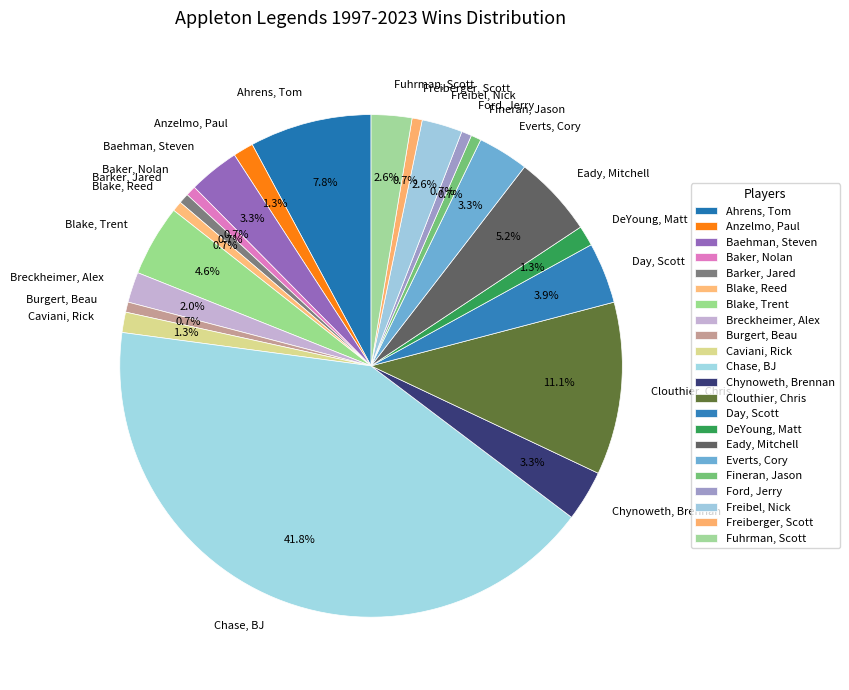

To the nearest percent, what is the combined percentage of Chynoweth, Brennan and Breckheimer, Alex?

5%